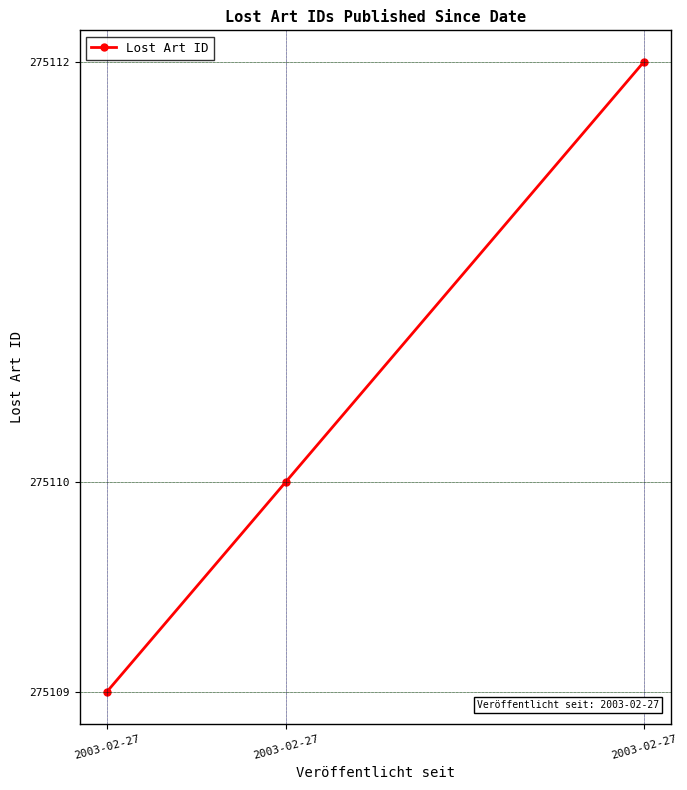

Reading right to left, transcribe all the data shown in this chart.

275112	275110	275109